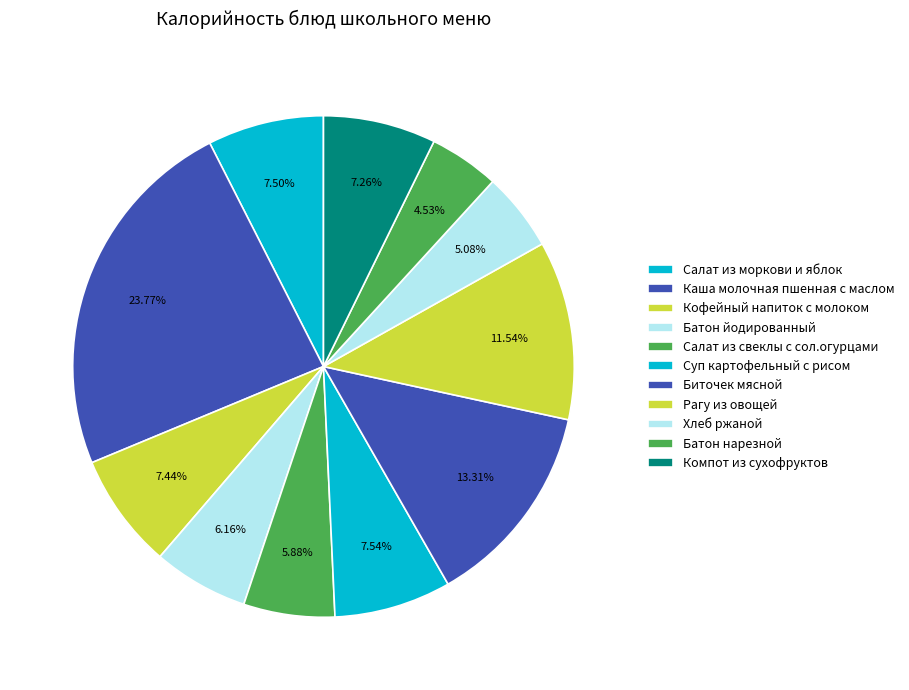

Is there any slice that represents more than half of the pie?

No